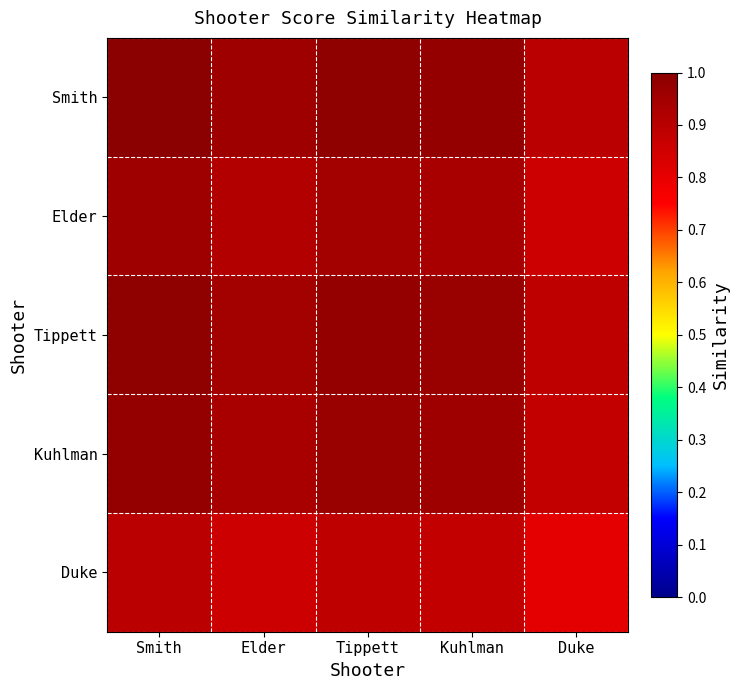

Reading left to right, transcribe all the data shown in this chart.

Smith: Smith=1.0	Elder=1.0	Tippett=1.0	Kuhlman=1.0	Duke=0.9
Elder: Smith=1.0	Elder=0.9	Tippett=0.9	Kuhlman=0.9	Duke=0.9
Tippett: Smith=1.0	Elder=0.9	Tippett=1.0	Kuhlman=1.0	Duke=0.9
Kuhlman: Smith=1.0	Elder=0.9	Tippett=1.0	Kuhlman=1.0	Duke=0.9
Duke: Smith=0.9	Elder=0.9	Tippett=0.9	Kuhlman=0.9	Duke=0.8